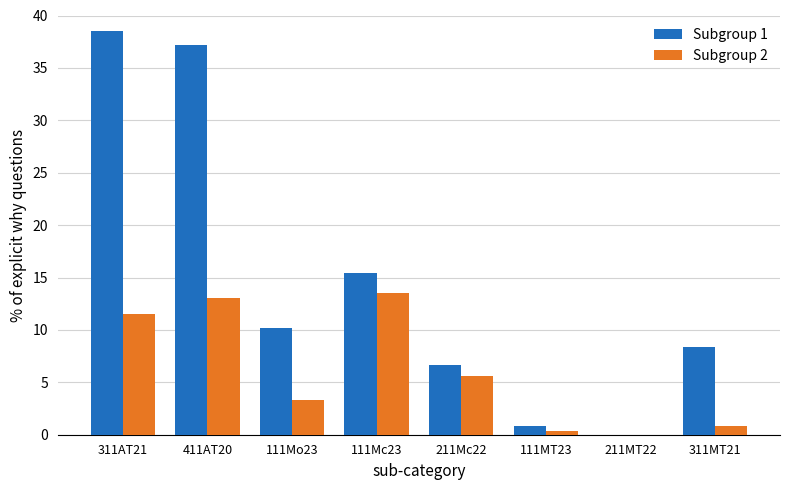

Is it true that Subgroup 1 equals 10.2 at 111Мо23?

True